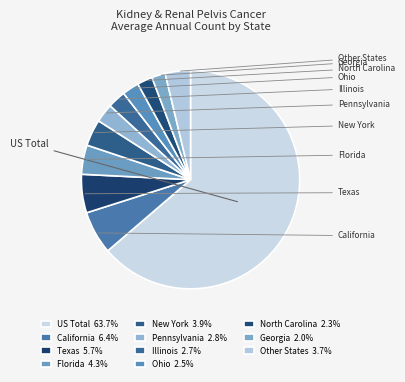

How many slices are in this pie chart?

11